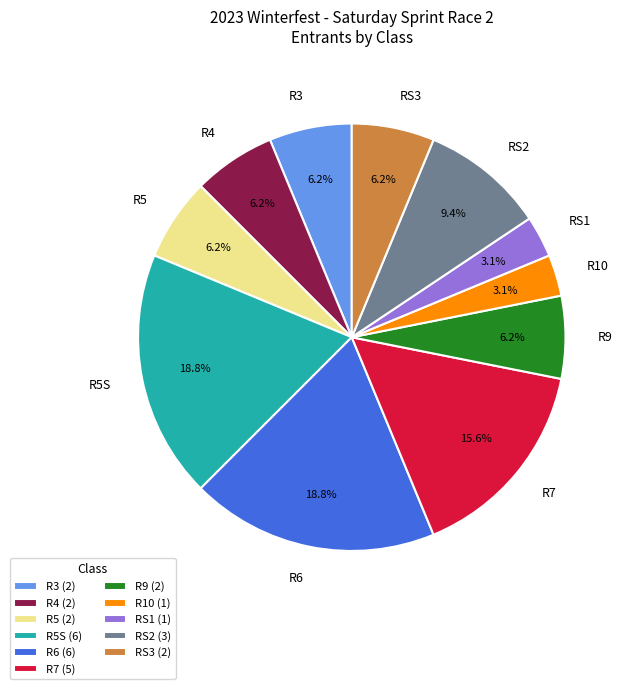

To the nearest percent, what portion does R5S represent?

19%